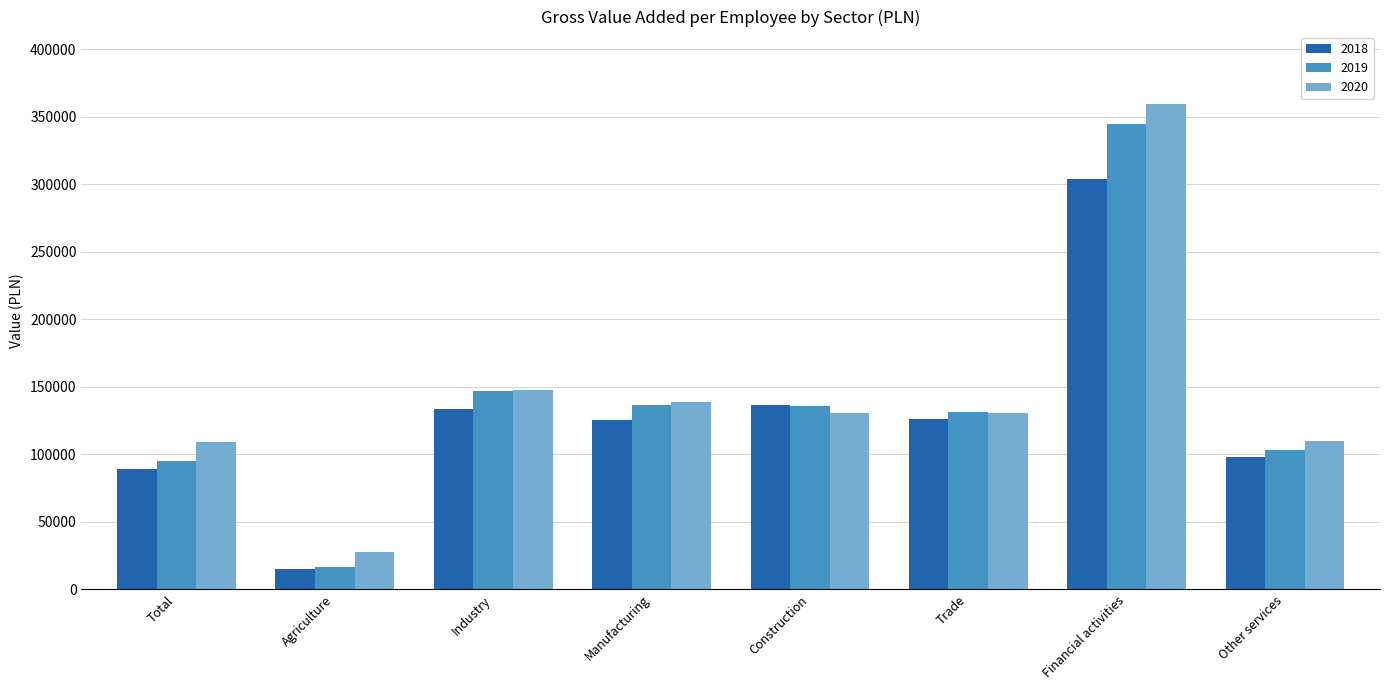

Rank the series by their average value, from lowest to highest.

2018, 2019, 2020